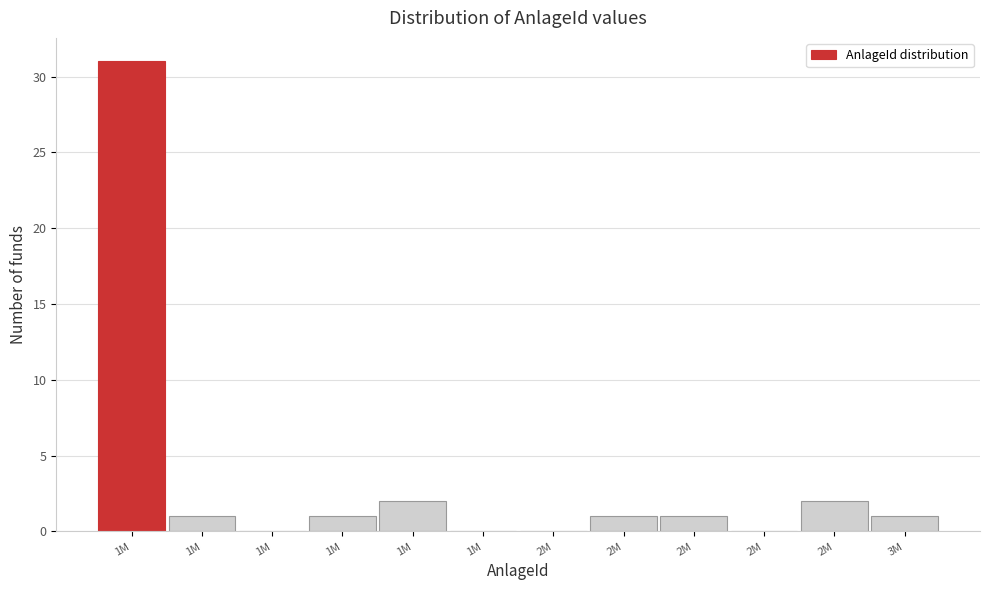

Count the number of data series in this chart.

1